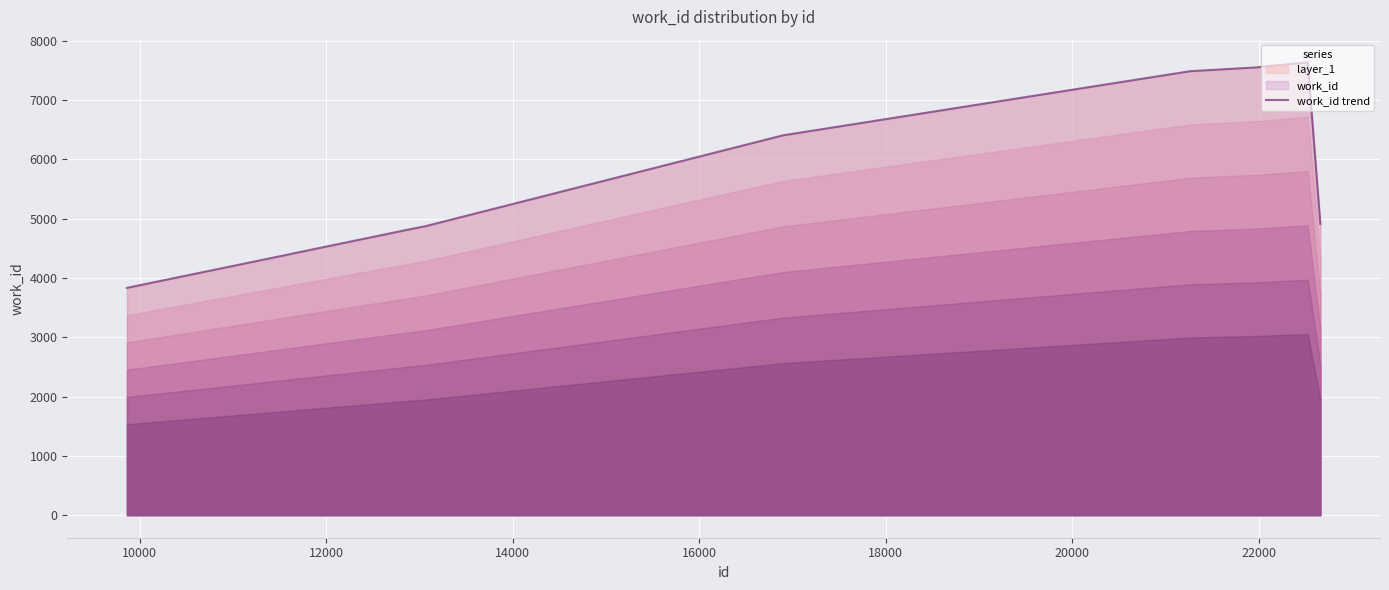

What is the maximum value shown in the chart?

7640